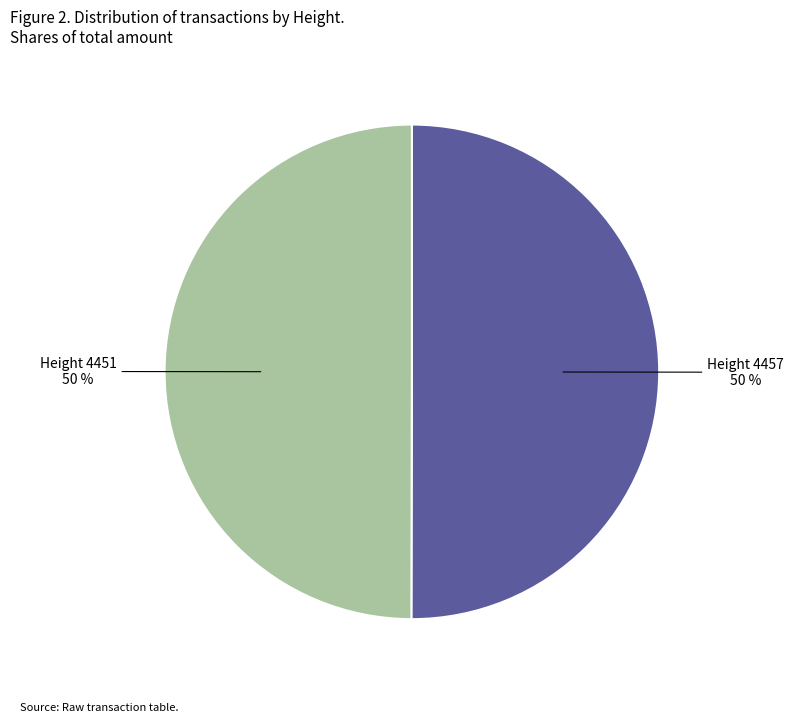

To the nearest percent, what is the average slice percentage?

50%